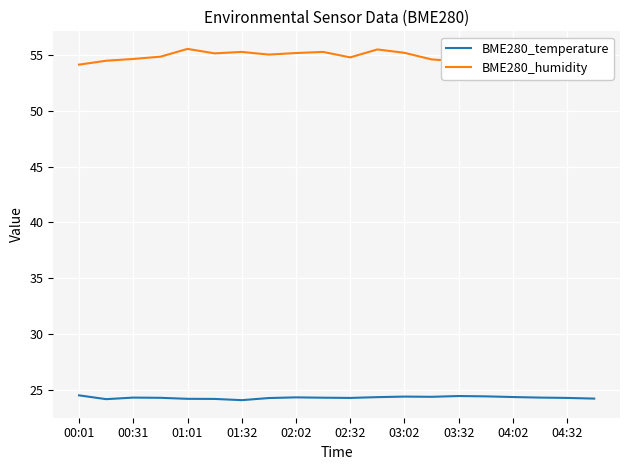

What is the minimum value for BME280_humidity?

54.1